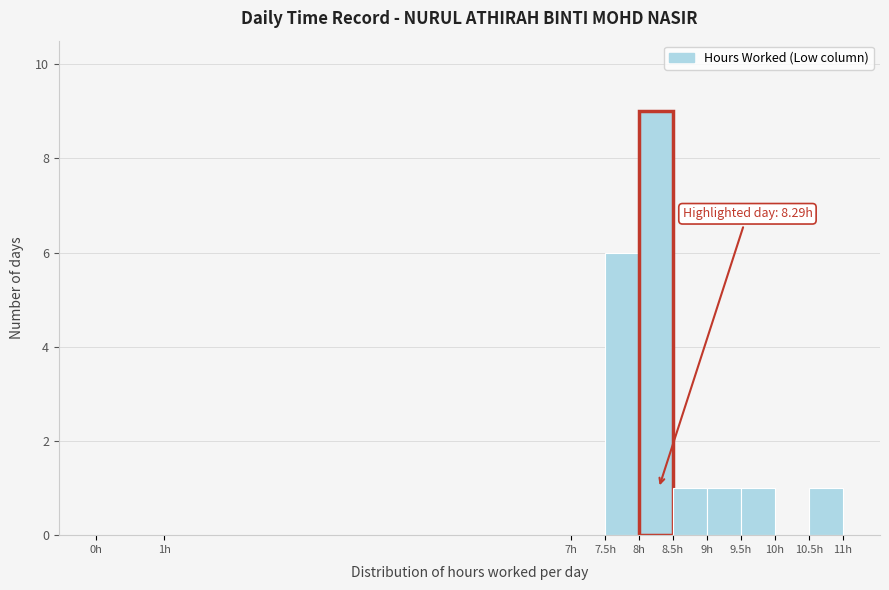

Which range on the x-axis has the tallest bar?

8.0 to 8.5